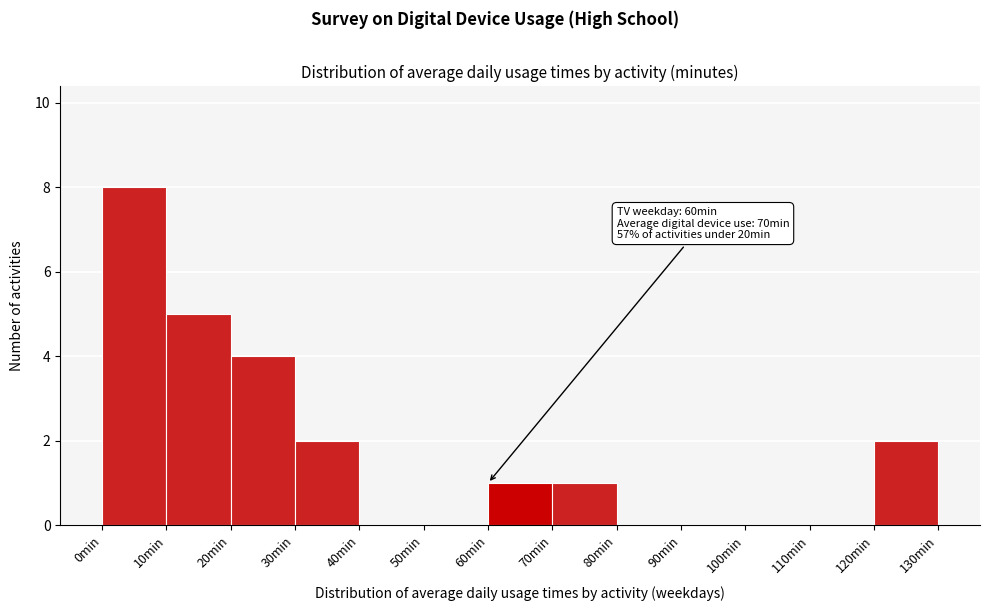

Over which range of the x-axis is the bar tallest?

0 to 10